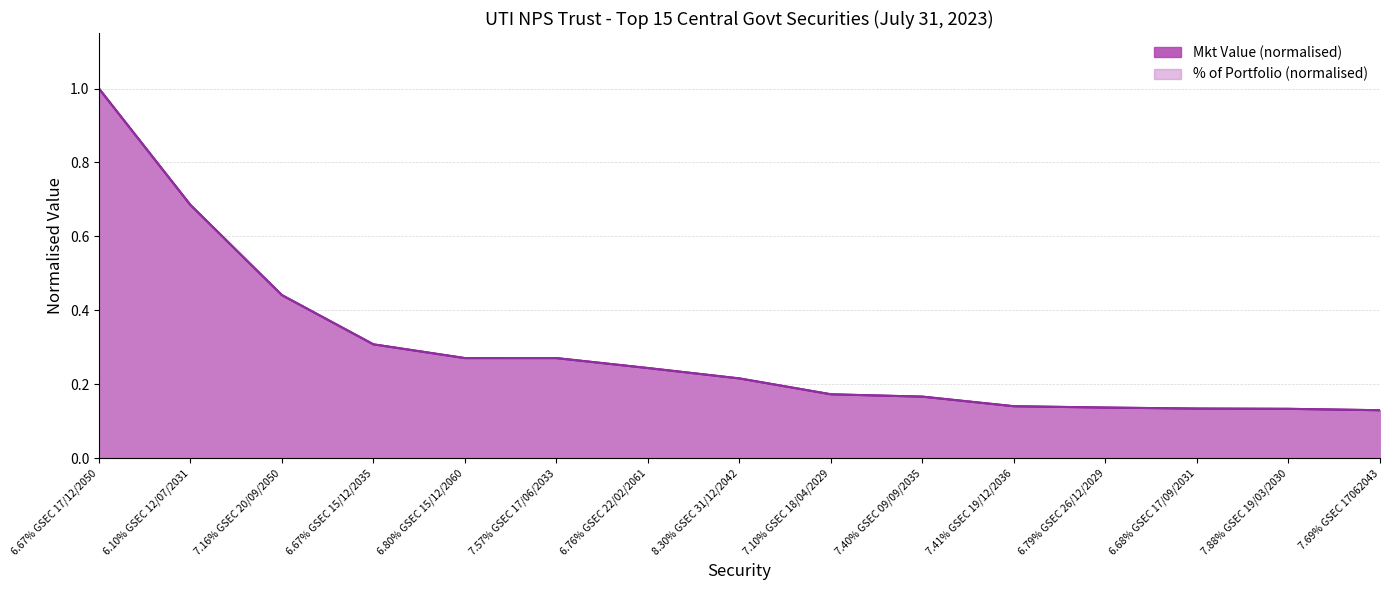

What is the sum of the % of Portfolio values at 7.41% GSEC 19/12/2036 and 6.79% GSEC 26/12/2029?

0.3